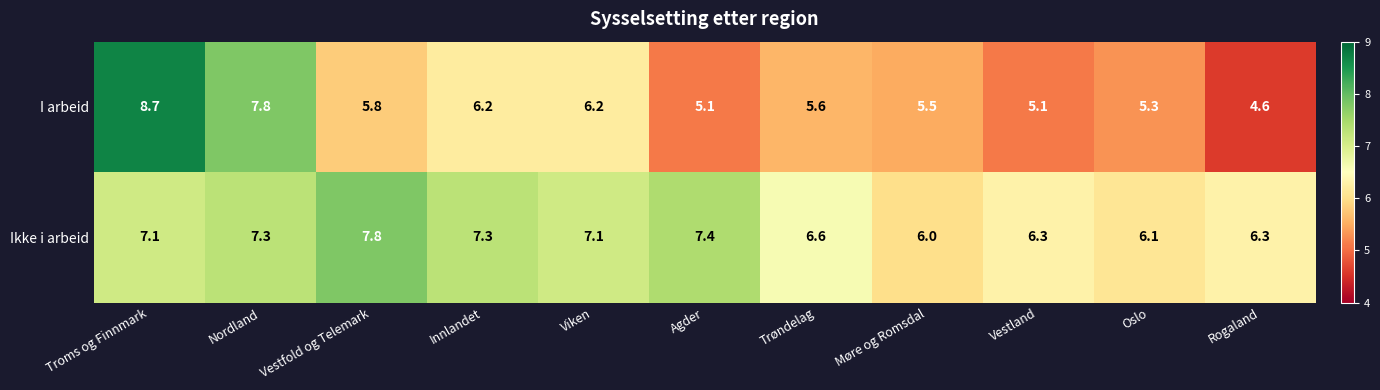

Which label corresponds to the largest value in the chart?

Troms og Finnmark